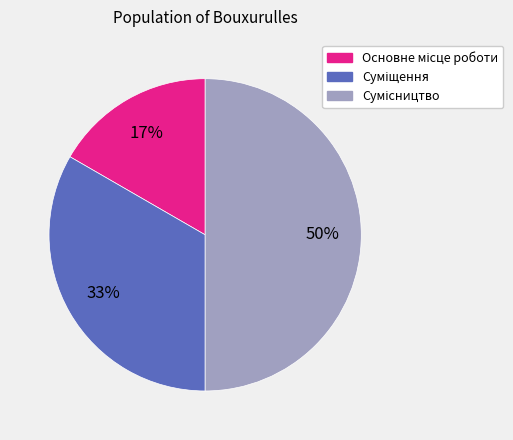

To the nearest percent, what is the difference between the largest and smallest slice percentages?

33%